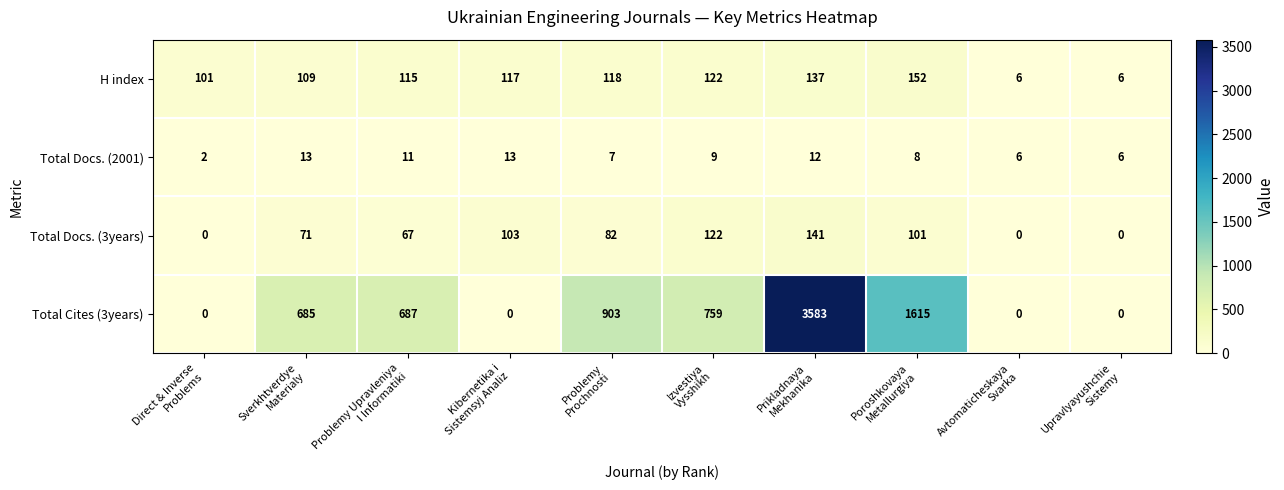

List the series in order of their peak value, highest first.

Total Cites (3years), H index, Total Docs. (3years), Total Docs. (2001)